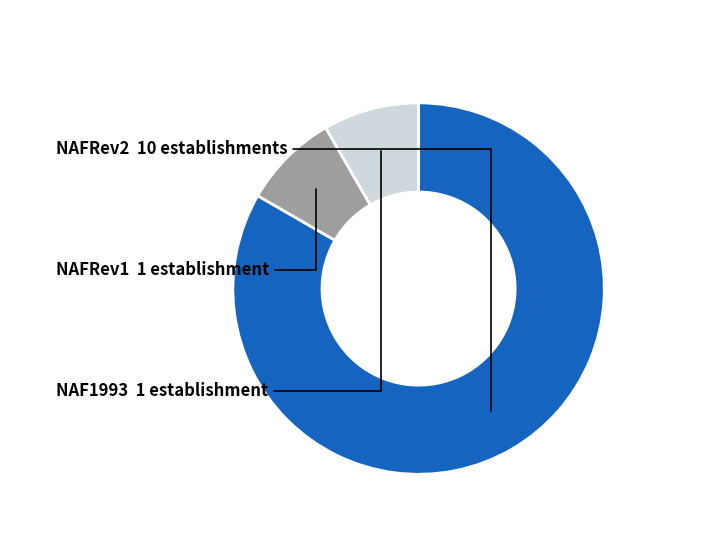

How many slices are in this pie chart?

3